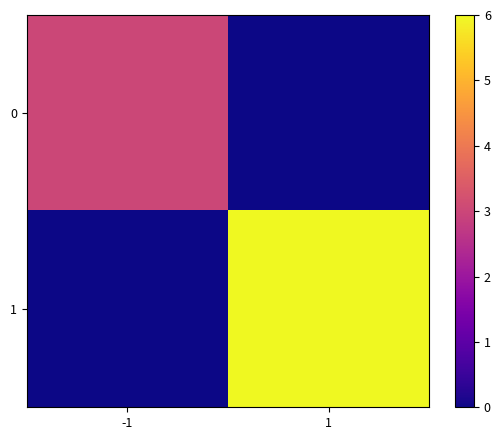

What is the greatest value displayed?

6